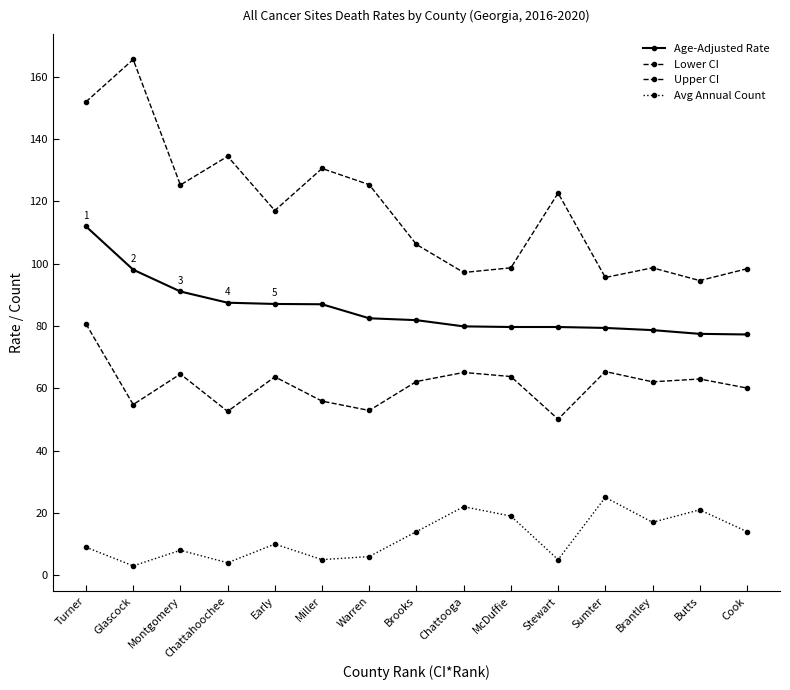

True or false: Avg Annual Count and Upper CI intersect in this chart.

False